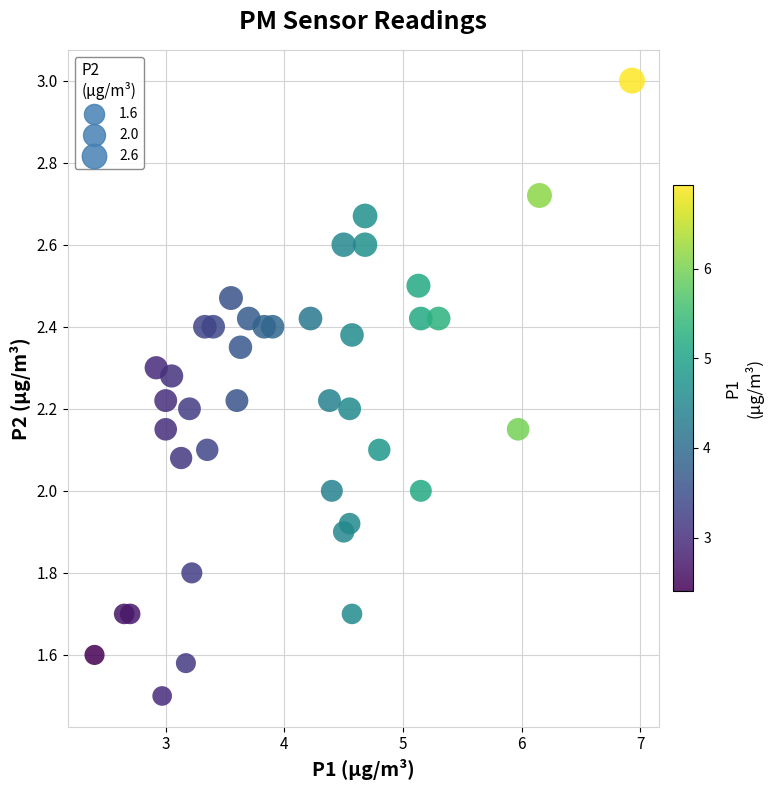

What is the range of Y values (max minus min)?

1.5